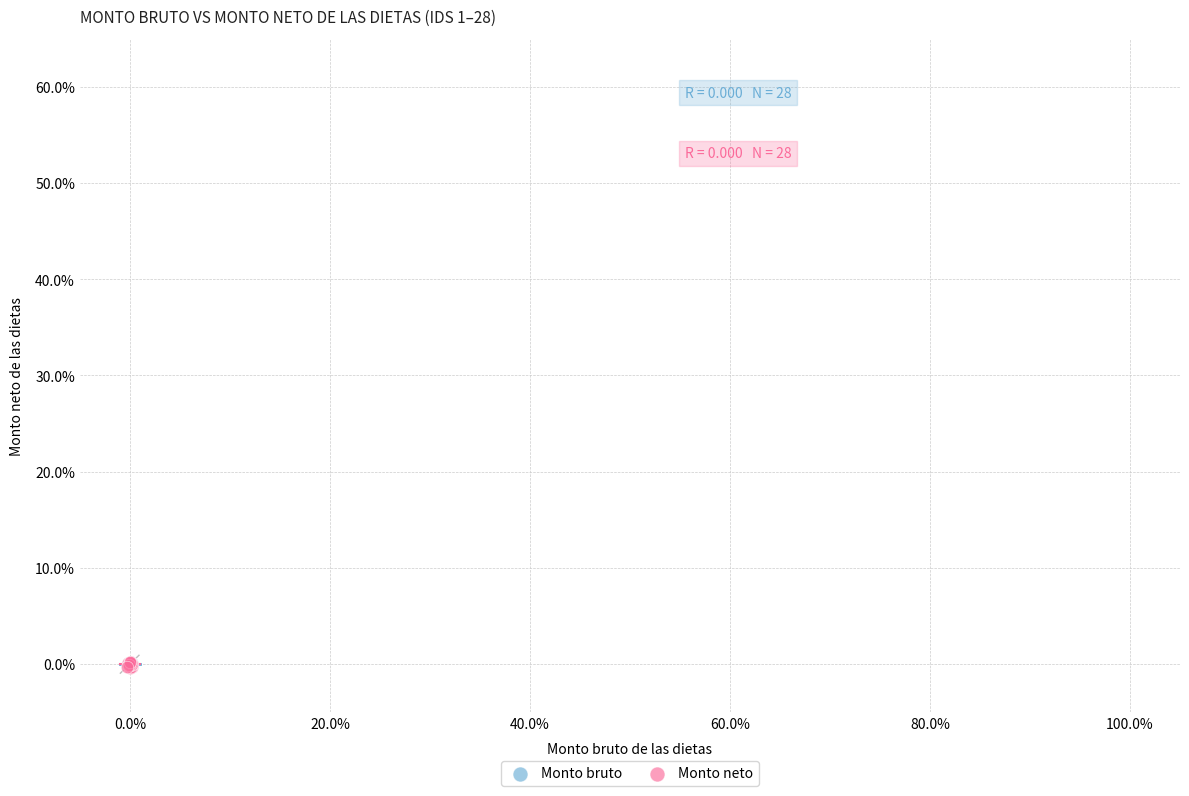

What are all the series names shown in the legend?

Monto bruto, Monto neto